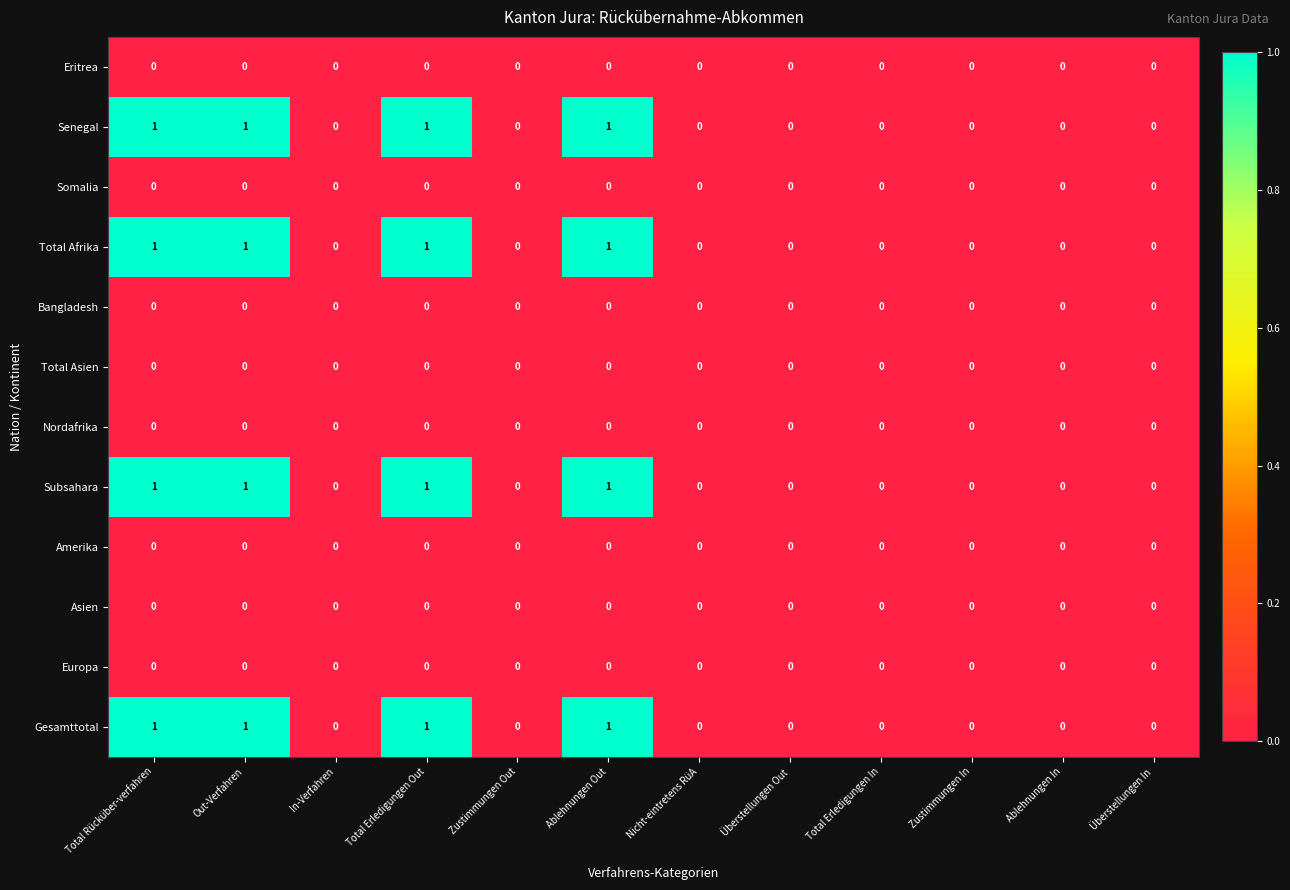

Count the number of categories in the chart.

12